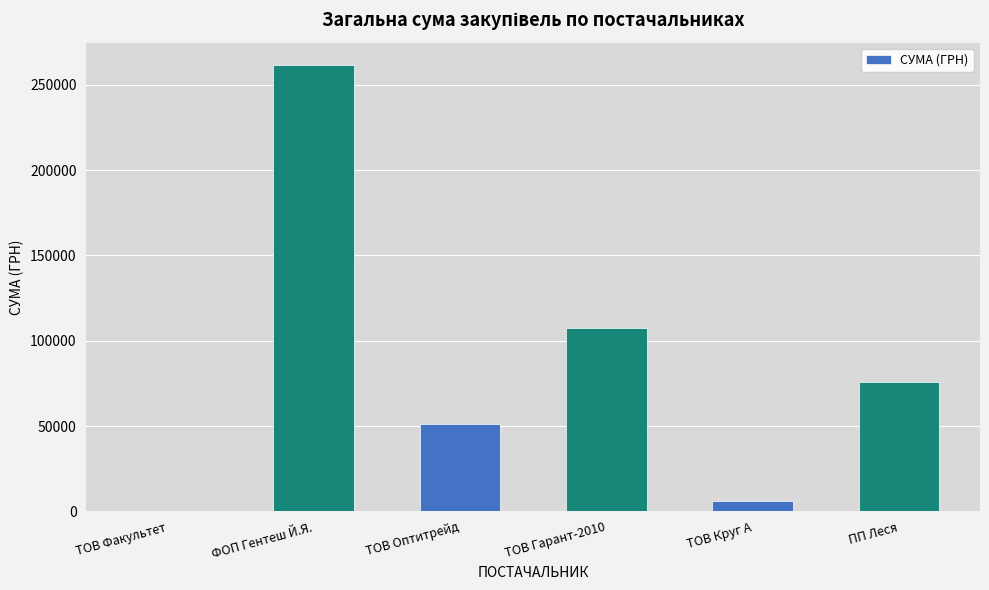

The chart shows a value of 75754.2 at ПП Леся. True or false?

True